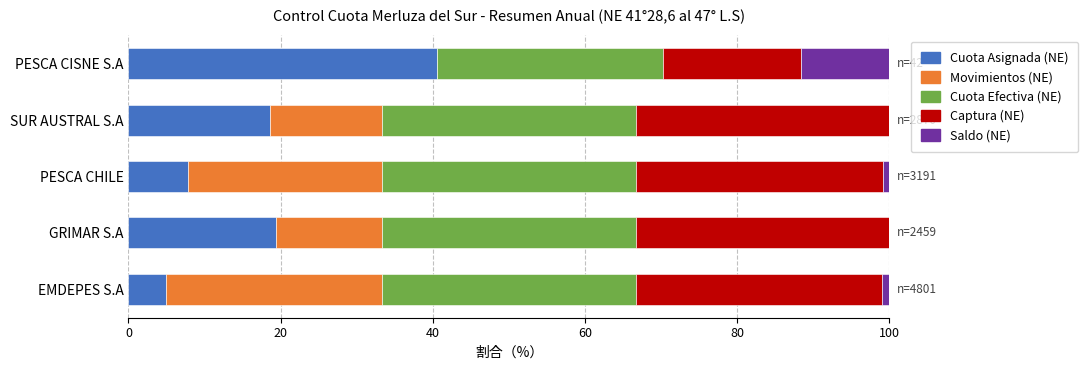

The value of Cuota Asignada (NE) at EMDEPES S.A is 5.0. True or false?

True